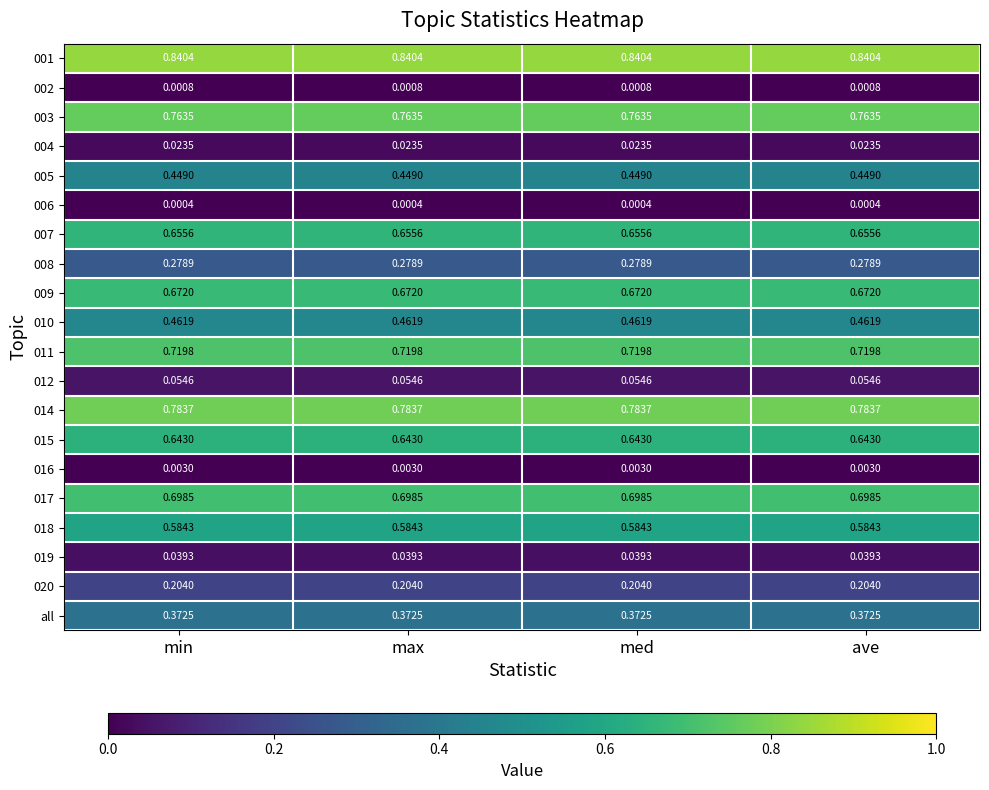

Reading right to left, transcribe all the data shown in this chart.

001: ave=0.8	med=0.8	max=0.8	min=0.8
002: ave=0.0	med=0.0	max=0.0	min=0.0
003: ave=0.8	med=0.8	max=0.8	min=0.8
004: ave=0.0	med=0.0	max=0.0	min=0.0
005: ave=0.4	med=0.4	max=0.4	min=0.4
006: ave=0.0	med=0.0	max=0.0	min=0.0
007: ave=0.7	med=0.7	max=0.7	min=0.7
008: ave=0.3	med=0.3	max=0.3	min=0.3
009: ave=0.7	med=0.7	max=0.7	min=0.7
010: ave=0.5	med=0.5	max=0.5	min=0.5
011: ave=0.7	med=0.7	max=0.7	min=0.7
012: ave=0.1	med=0.1	max=0.1	min=0.1
014: ave=0.8	med=0.8	max=0.8	min=0.8
015: ave=0.6	med=0.6	max=0.6	min=0.6
016: ave=0.0	med=0.0	max=0.0	min=0.0
017: ave=0.7	med=0.7	max=0.7	min=0.7
018: ave=0.6	med=0.6	max=0.6	min=0.6
019: ave=0.0	med=0.0	max=0.0	min=0.0
020: ave=0.2	med=0.2	max=0.2	min=0.2
all: ave=0.4	med=0.4	max=0.4	min=0.4